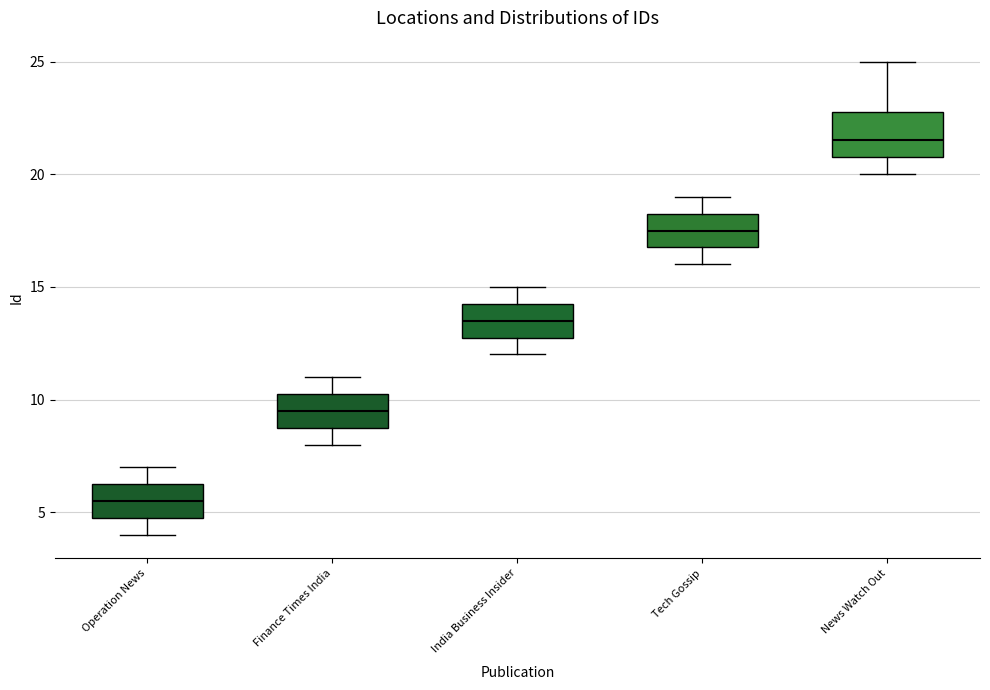

Reading left to right, transcribe this box plot: for each box, give where its median line is, the range the box spans, and where its two whiskers end, as read against the y-axis. The values are not printed on the chart, so give them approximately, as read against the axis.

Operation News: median 5.5, box 5.0 to 6.5, whiskers 4.0 to 7.0
Finance Times India: median 9.5, box 9.0 to 10.5, whiskers 8.0 to 11.0
India Business Insider: median 13.5, box 13.0 to 14.5, whiskers 12.0 to 15.0
Tech Gossip: median 17.5, box 17.0 to 18.5, whiskers 16.0 to 19.0
News Watch Out: median 21.5, box 21.0 to 23.0, whiskers 20.0 to 25.0